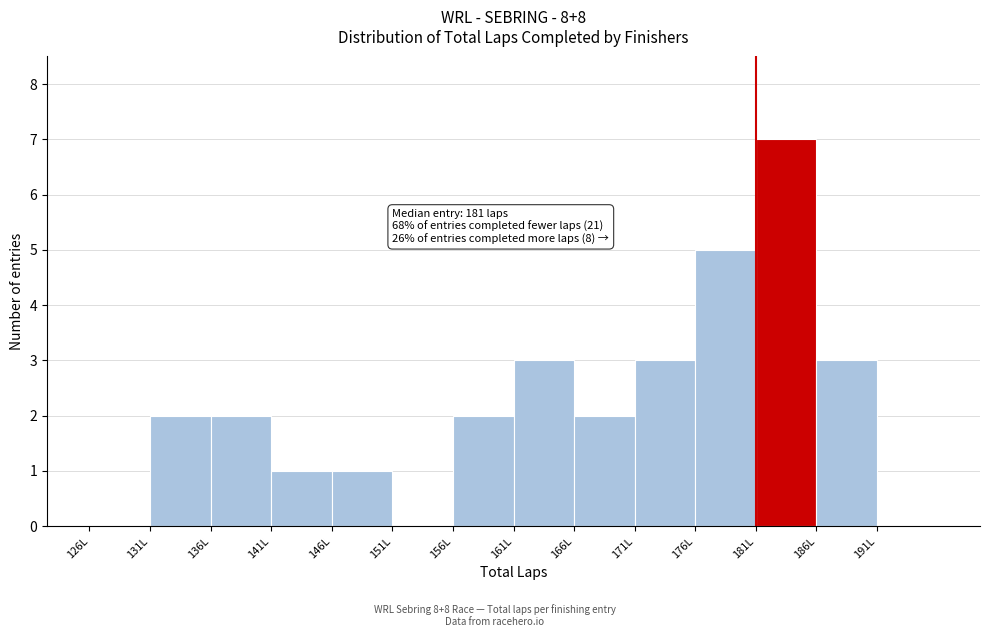

Which range on the x-axis has the tallest bar?

181 to 186